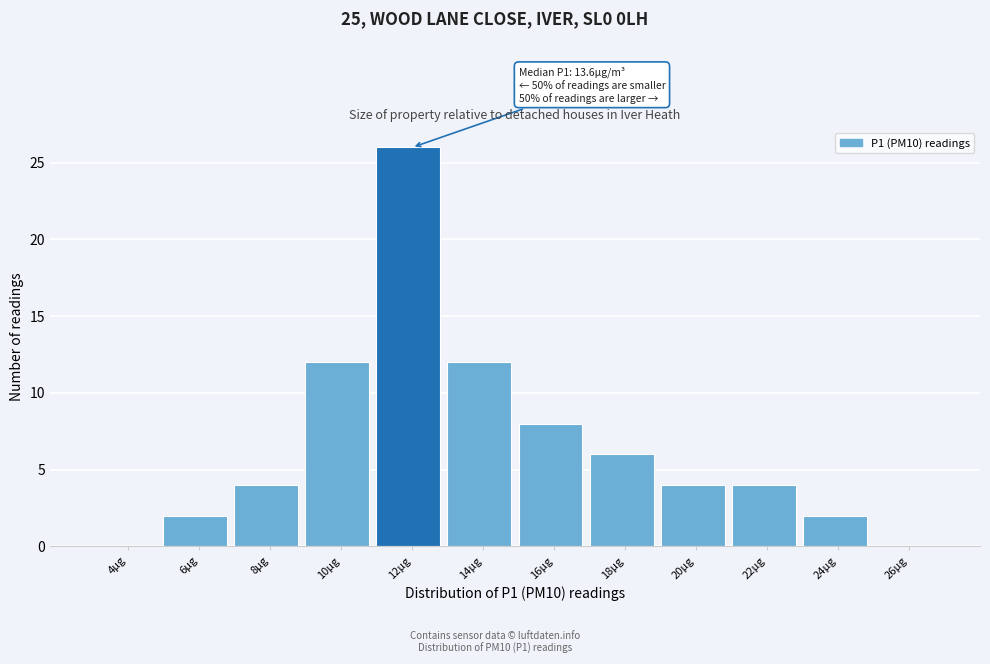

Reading left to right, what are all the values shown in this chart?

4µg=0	6µg=2	8µg=4	10µg=12	12µg=26	14µg=12	16µg=8	18µg=6	20µg=4	22µg=4	24µg=2	26µg=0